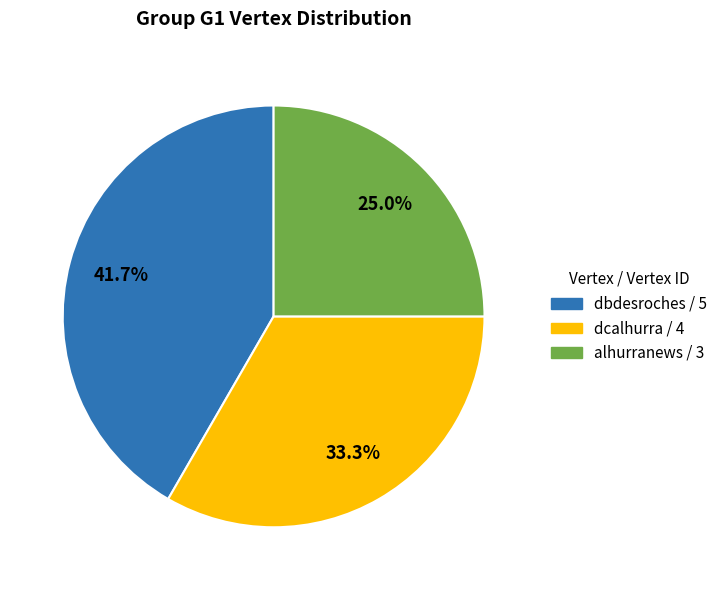

What percentage is the dcalhurra slice, to the nearest percent?

33%